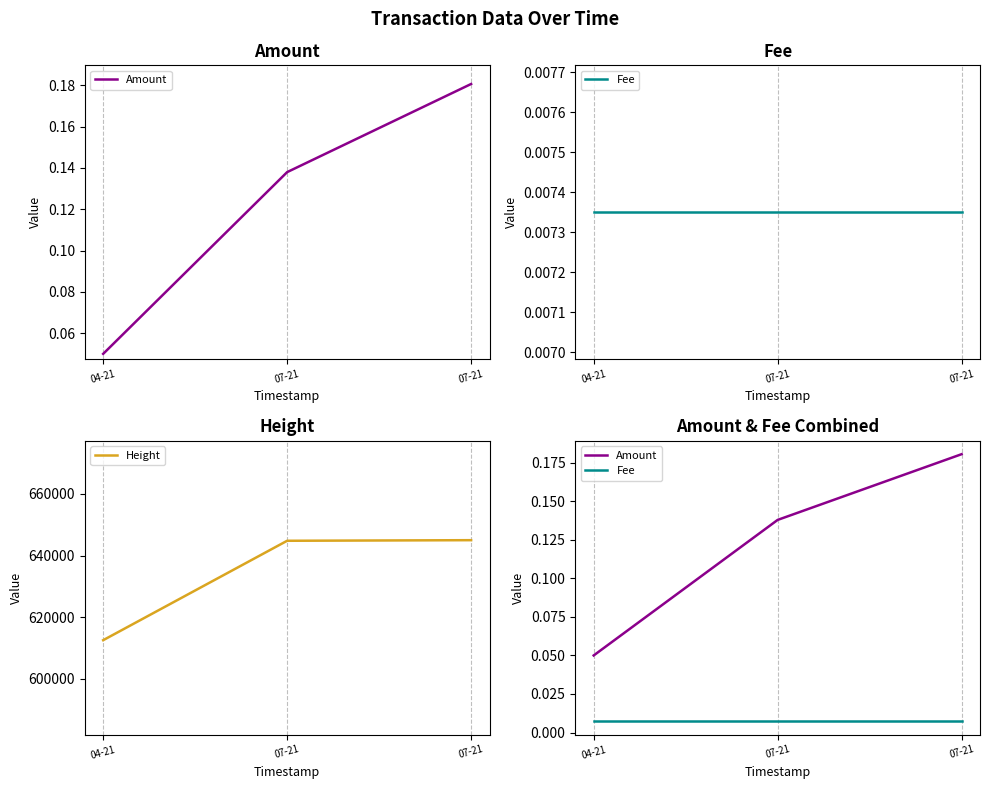

Reading left to right, what are all the values shown in this chart?

Amount: 0.1	0.1	0.2
Fee: 0.0	0.0	0.0
Height: 612520.0	644790.0	644983.0